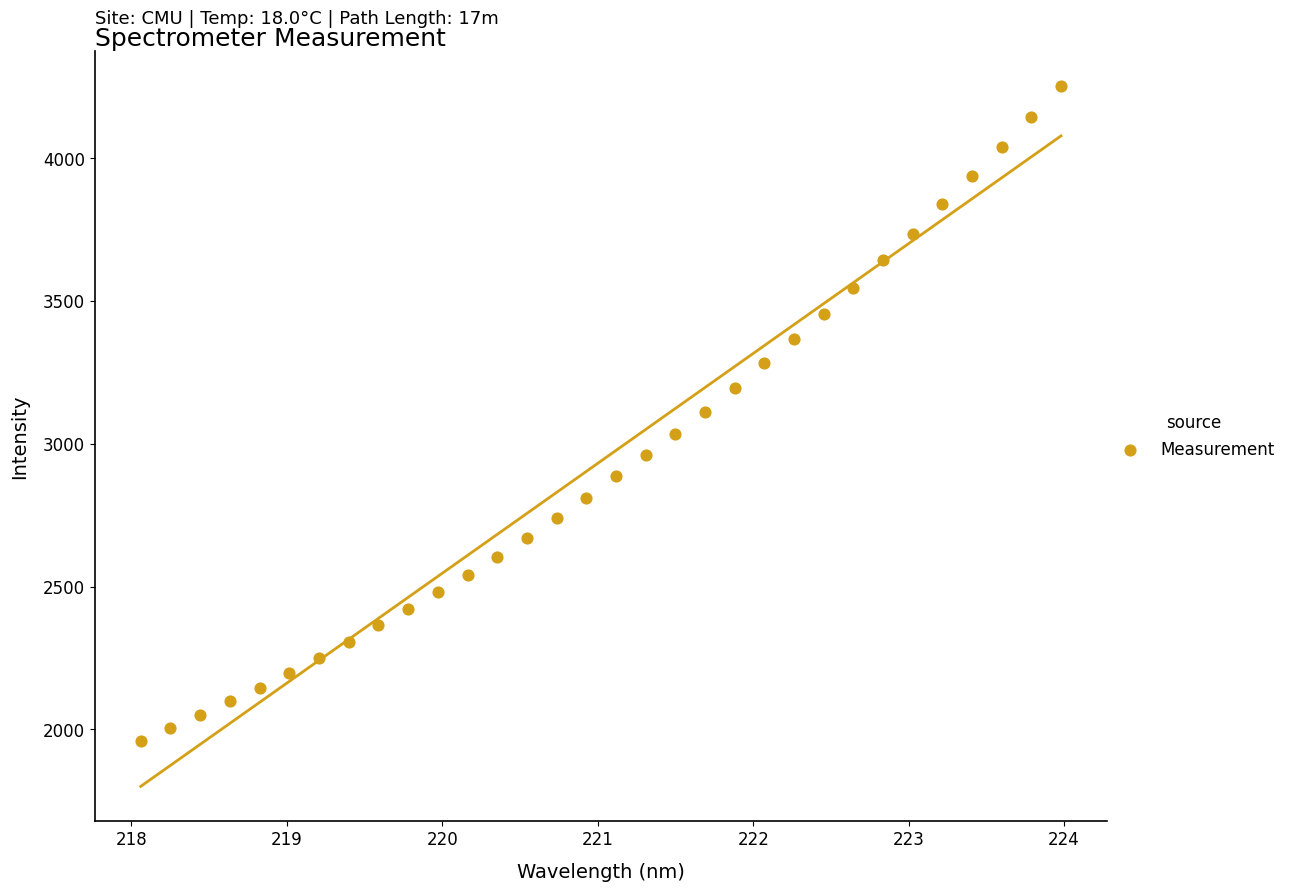

What is the range of X values (max minus min)?

5.9